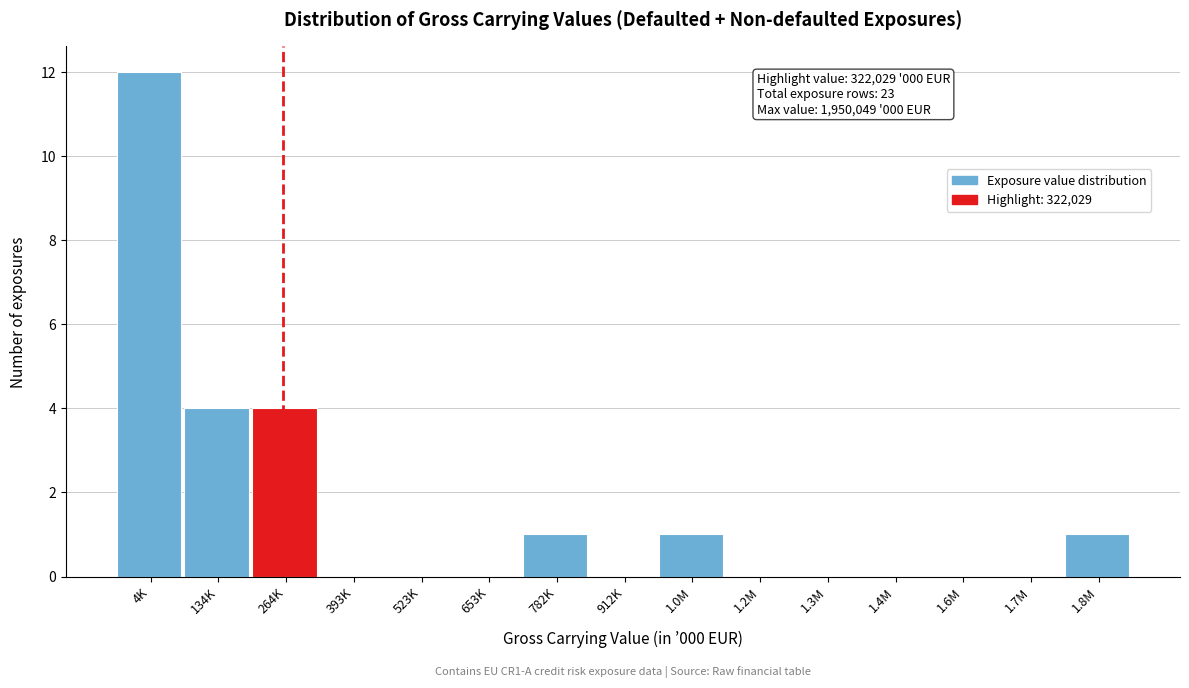

Reading right to left, transcribe all the data shown in this chart.

1.8M=1	1.7M=0	1.6M=0	1.4M=0	1.3M=0	1.2M=0	1.0M=1	912K=0	782K=1	653K=0	523K=0	393K=0	264K=4	134K=4	4K=12